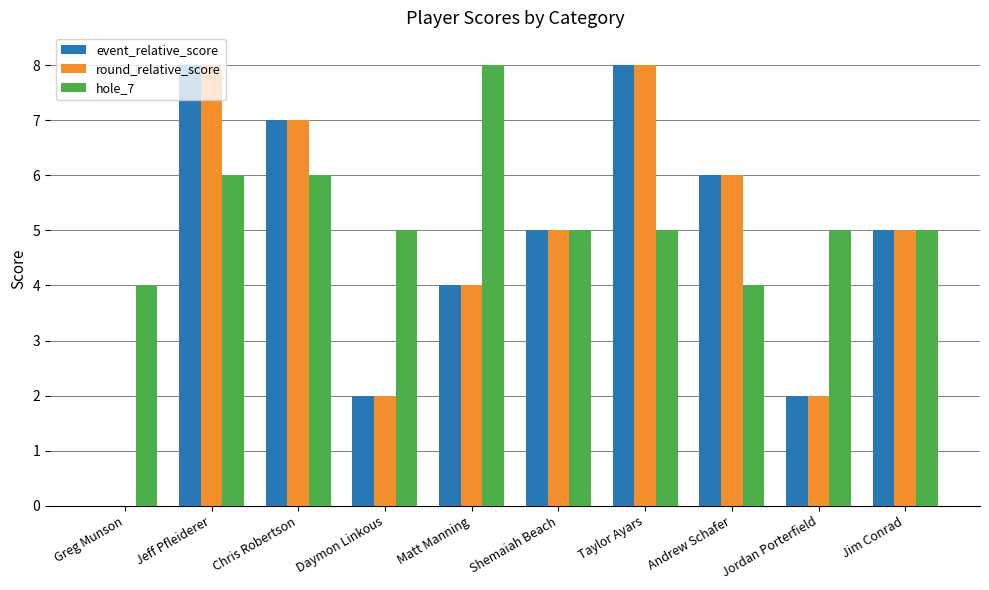

At which label does round_relative_score reach its peak?

Jeff Pfleiderer